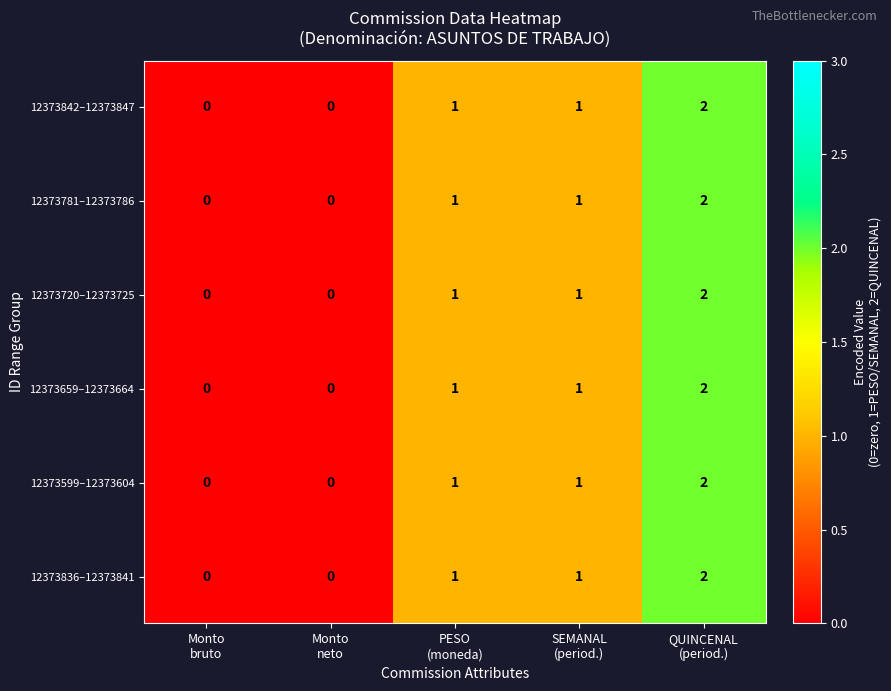

How many 12373599–12373604 values are between 0 and 1?

4